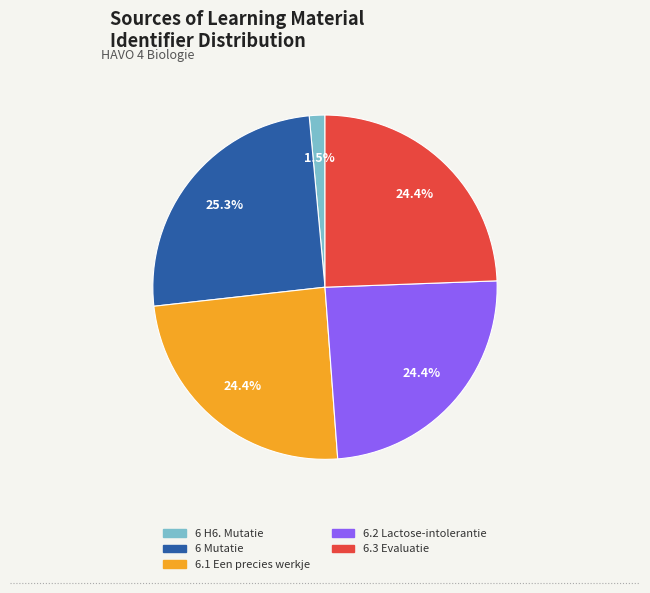

Which has a higher value, 6 Mutatie or 6.3 Evaluatie?

6 Mutatie